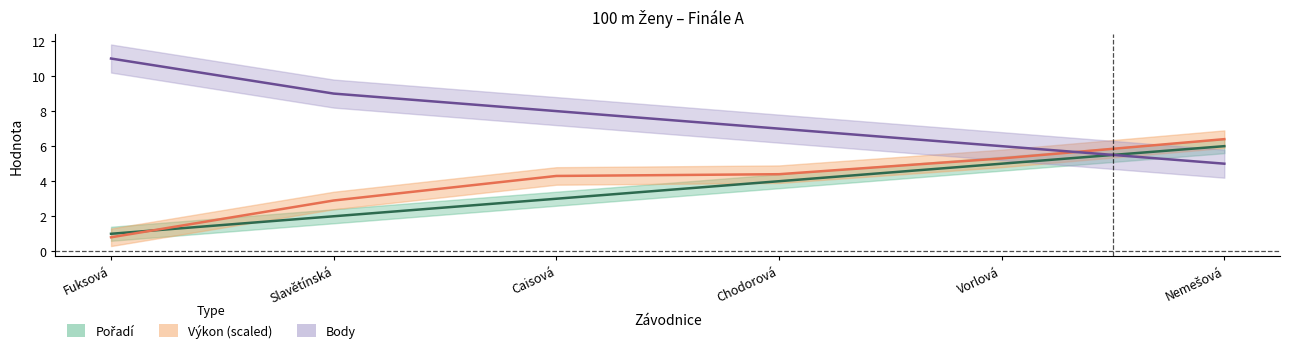

How many times do Výkon × 10 – 130 and Body cross each other?

1